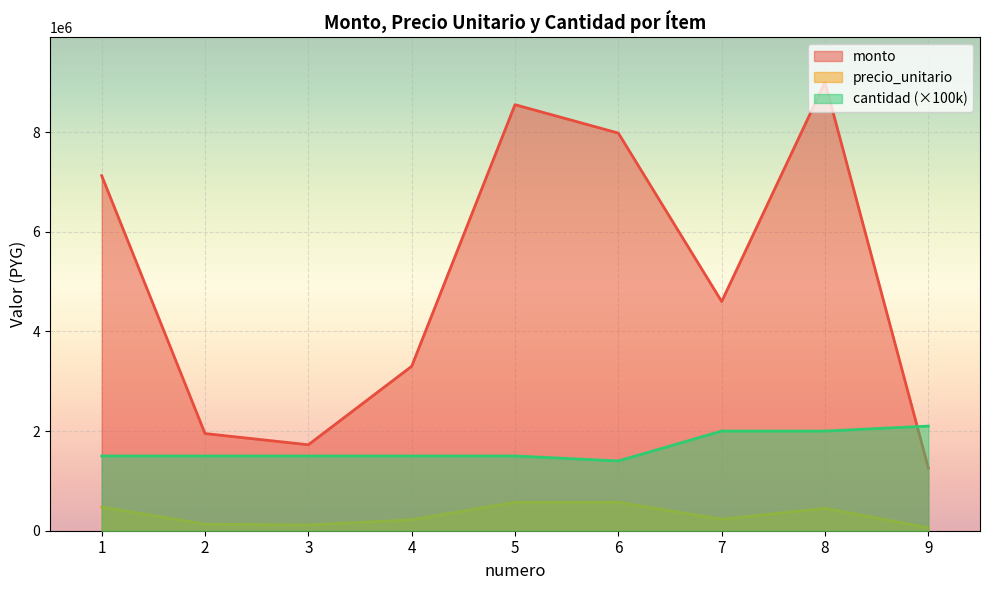

List the series in order of their overall mean, highest first.

monto, cantidad (×100k), precio_unitario